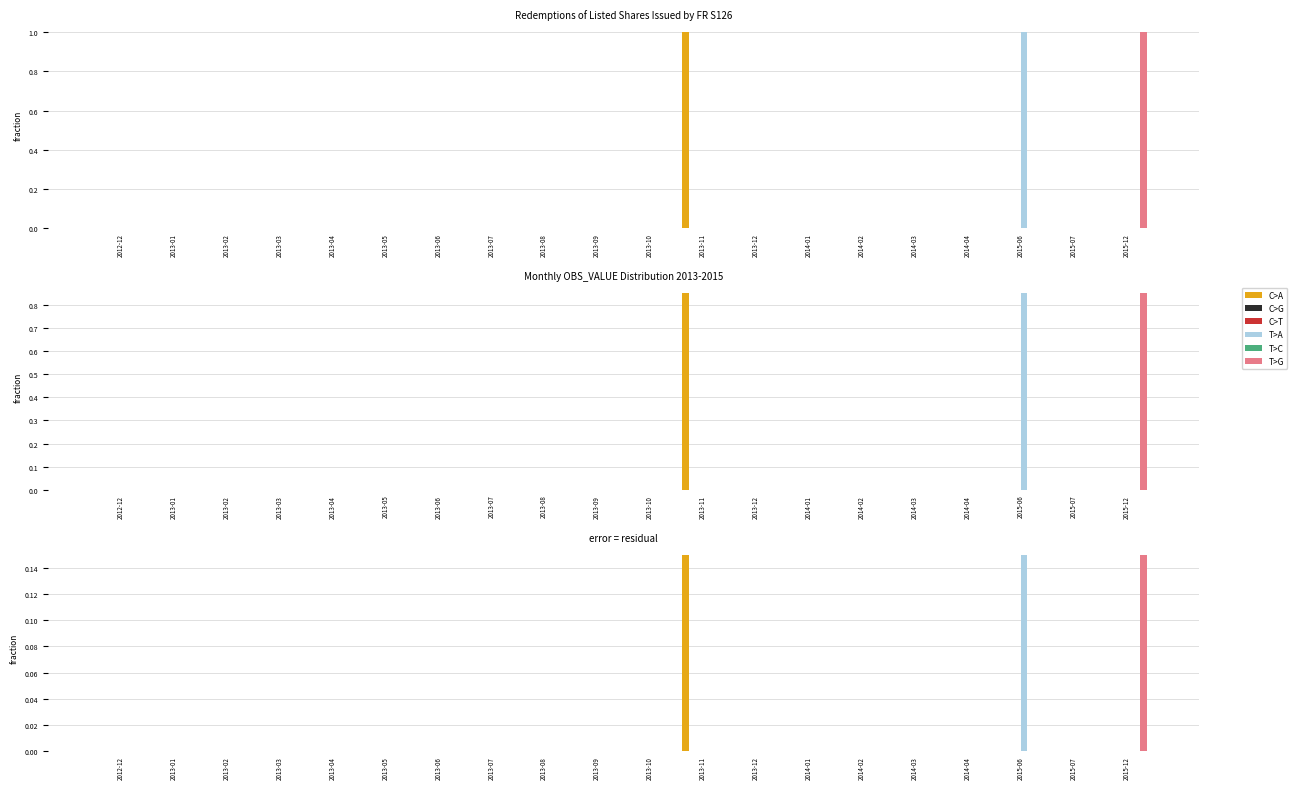

Which has a higher value, 2013-02 or 2013-01?

2013-02